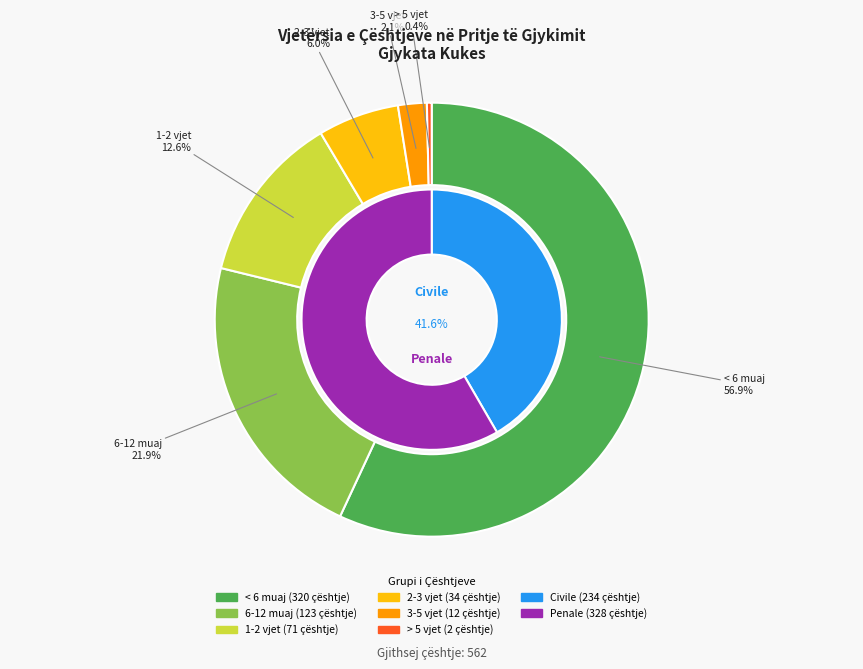

What is the ratio of the value at 2-3 vjet to the value at > 5 vjet?

17.0